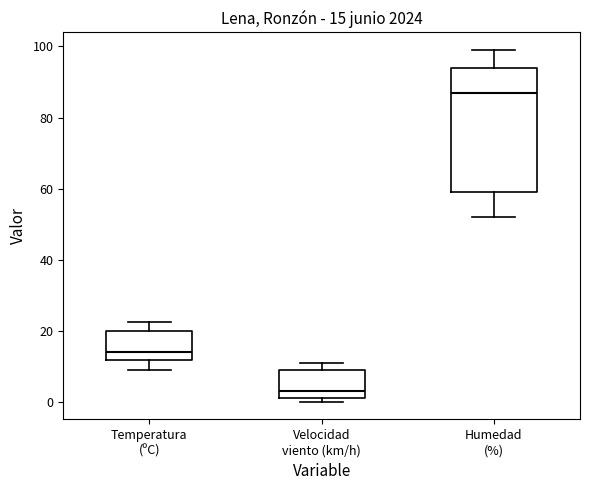

Comparing the boxes themselves (not the whiskers), which one is the tallest?

Humedad (%)